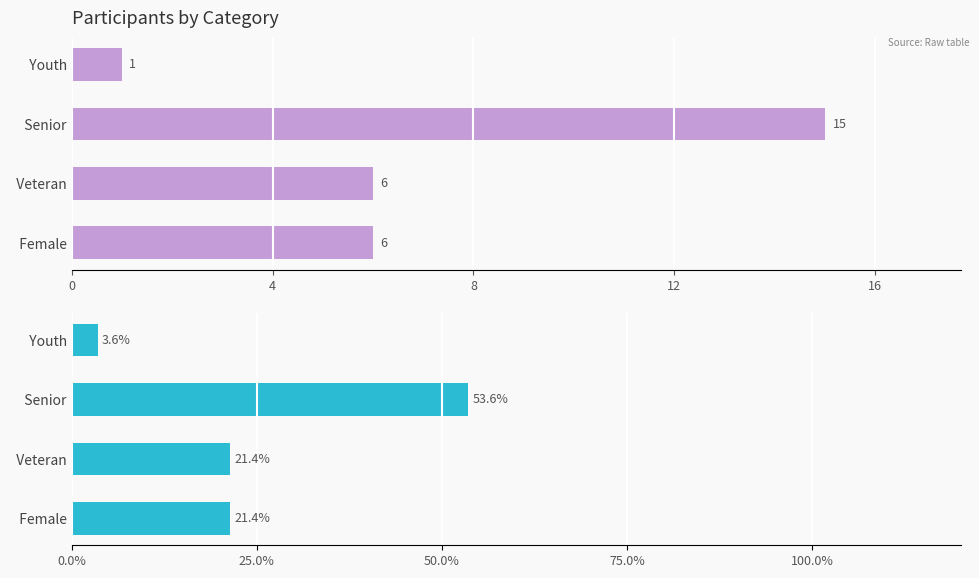

At 0, list the series in order from largest to smallest.

Percentage, Count